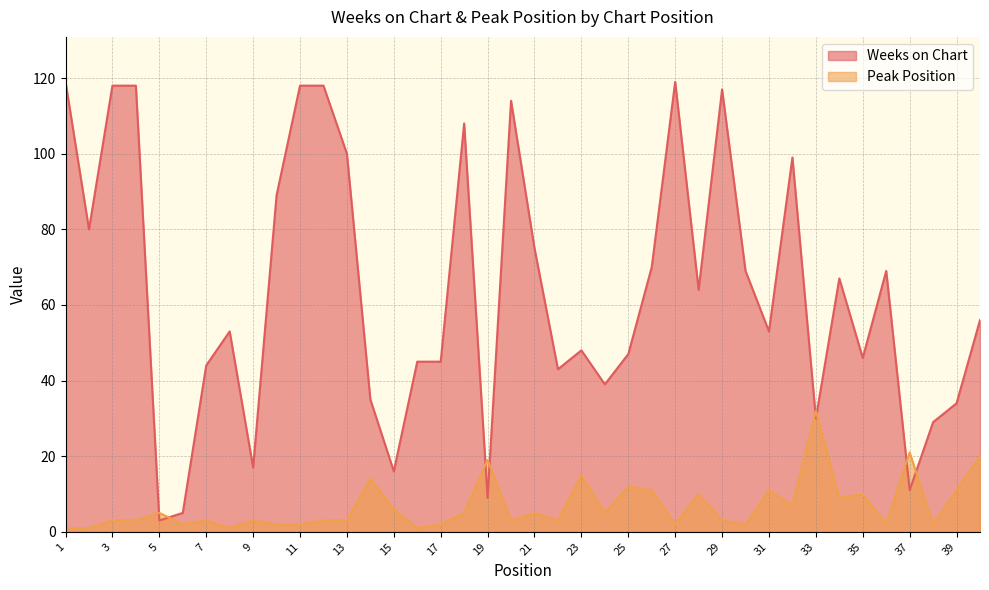

Where is Weeks on Chart nearest to the value 61?

28